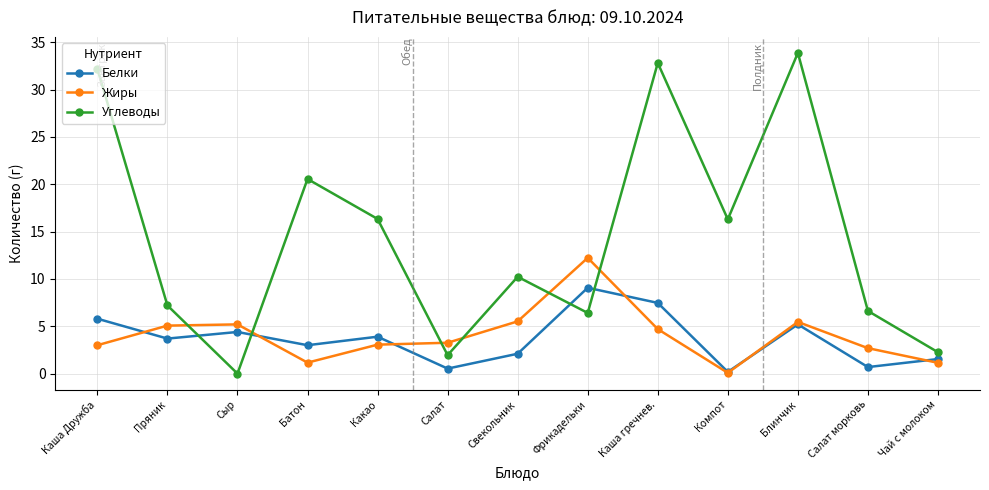

What is the approximate value of Жиры at Салат морковь?

2.7